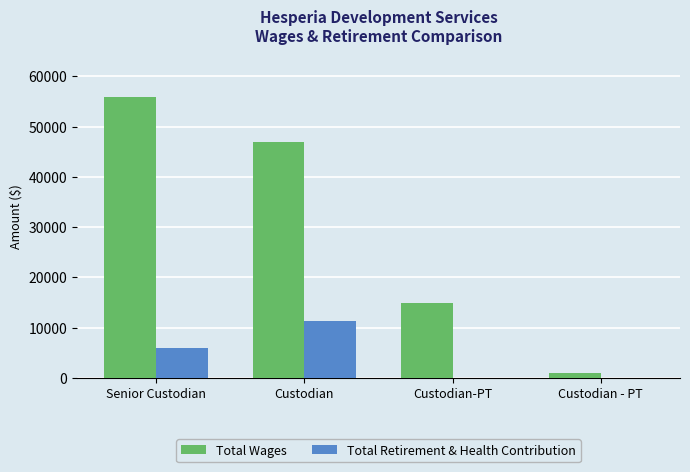

Reading left to right, what are all the values shown in this chart?

Total Wages: Senior Custodian=55886	Custodian=46871	Custodian-PT=14828	Custodian - PT=923
Total Retirement & Health Contribution: Senior Custodian=5847	Custodian=11236	Custodian-PT=0	Custodian - PT=0